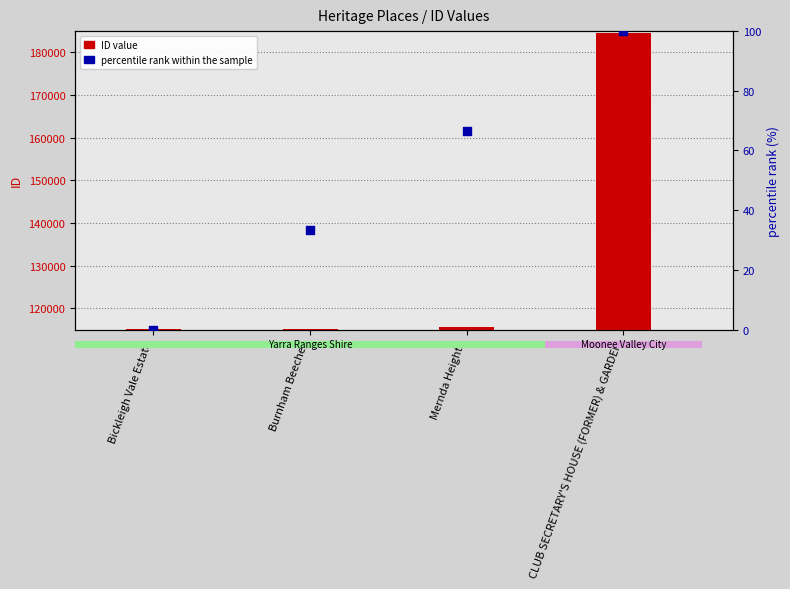

What are all the series names shown in the legend?

ID value, percentile rank within the sample